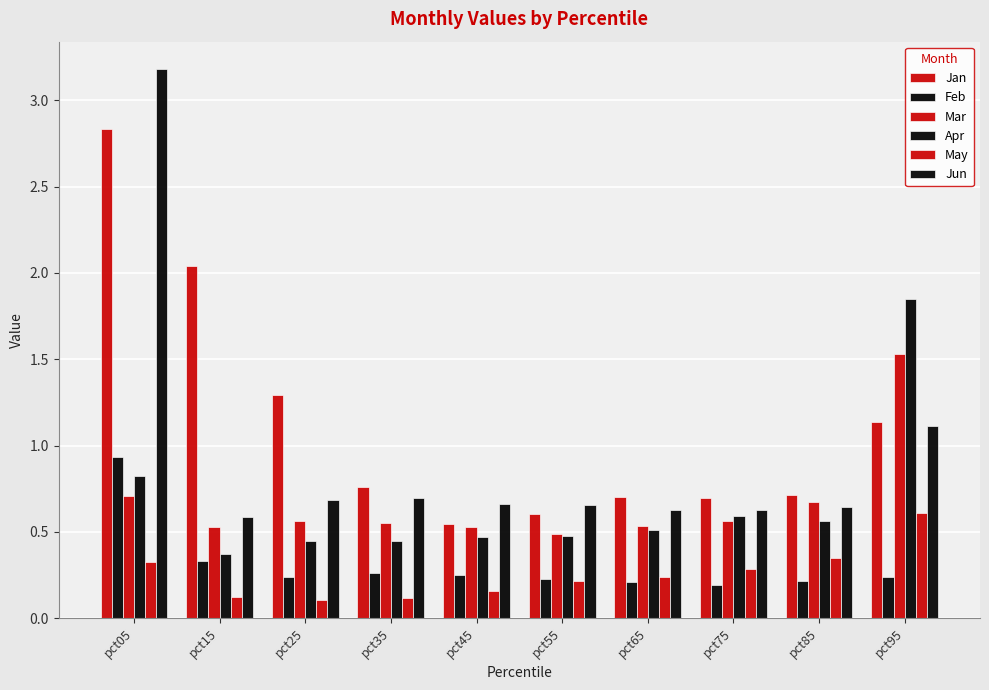

What is the difference between the highest and lowest values at pct45?

0.5